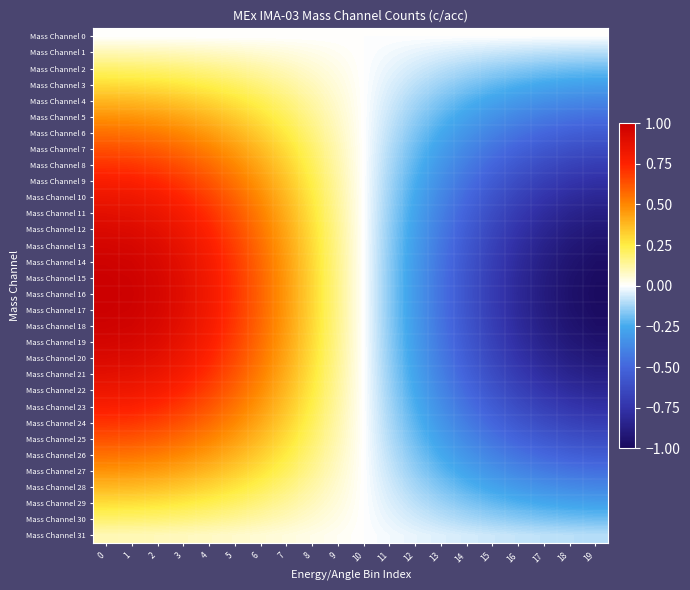

What is the spread (max minus min) of values at 0?

1.0